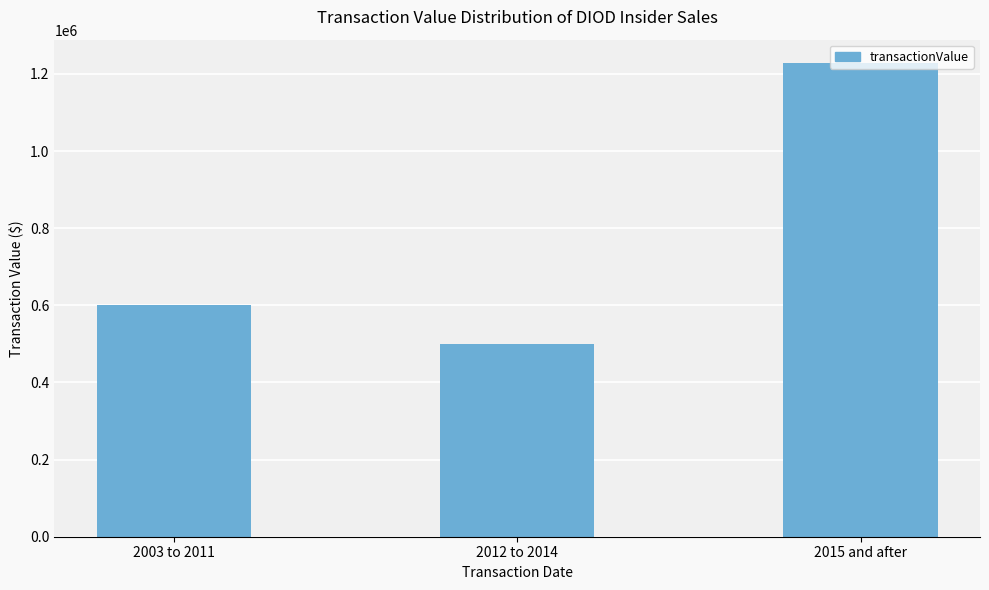

What is the approximate value at 2012 to 2014, to the nearest 100?

498600